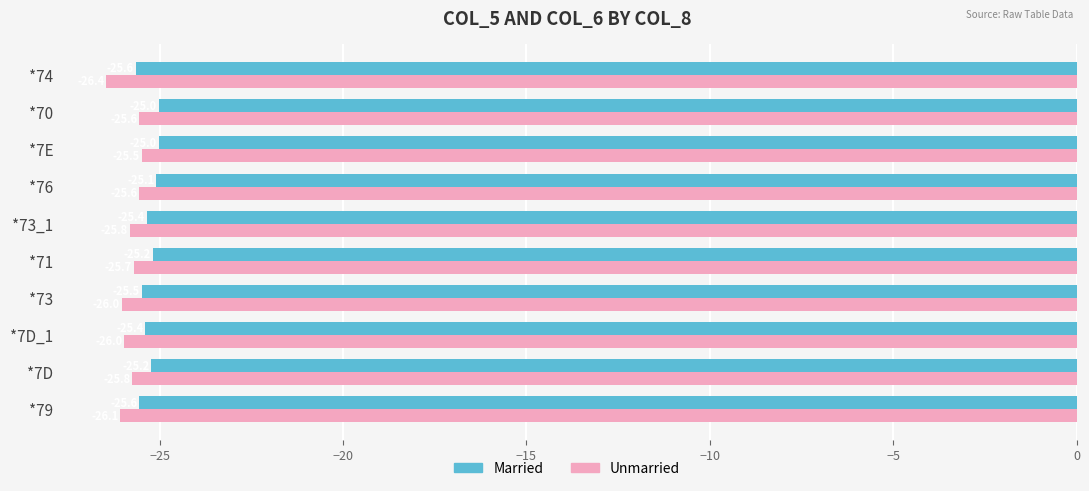

What is the lowest value of the Married series?

-25.6